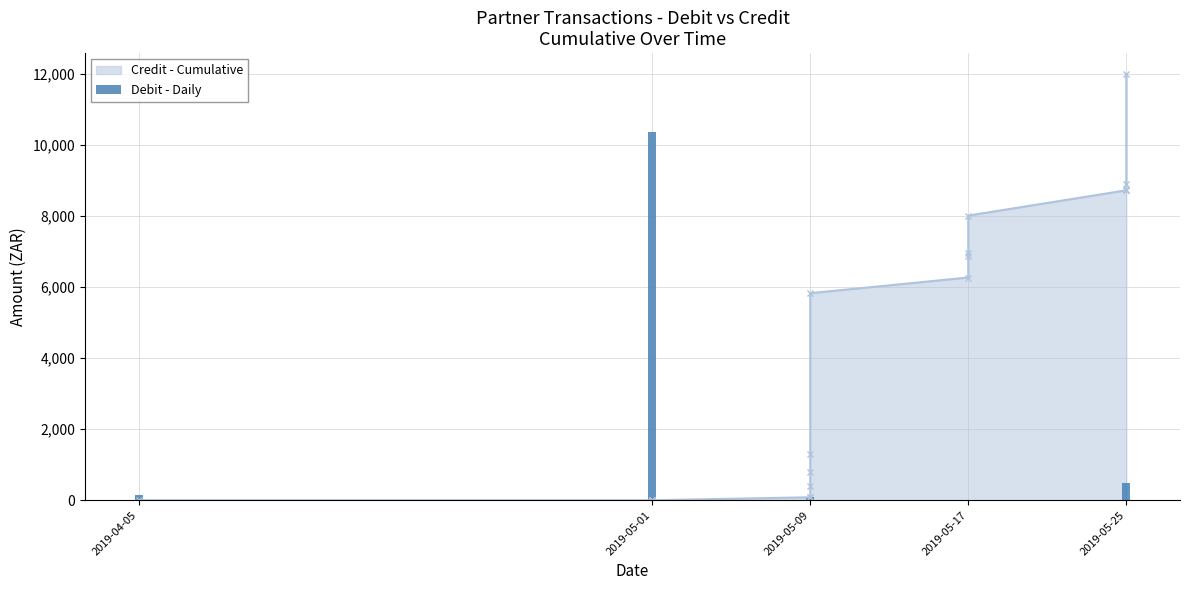

Where does the data first go above 148?

2019-04-05